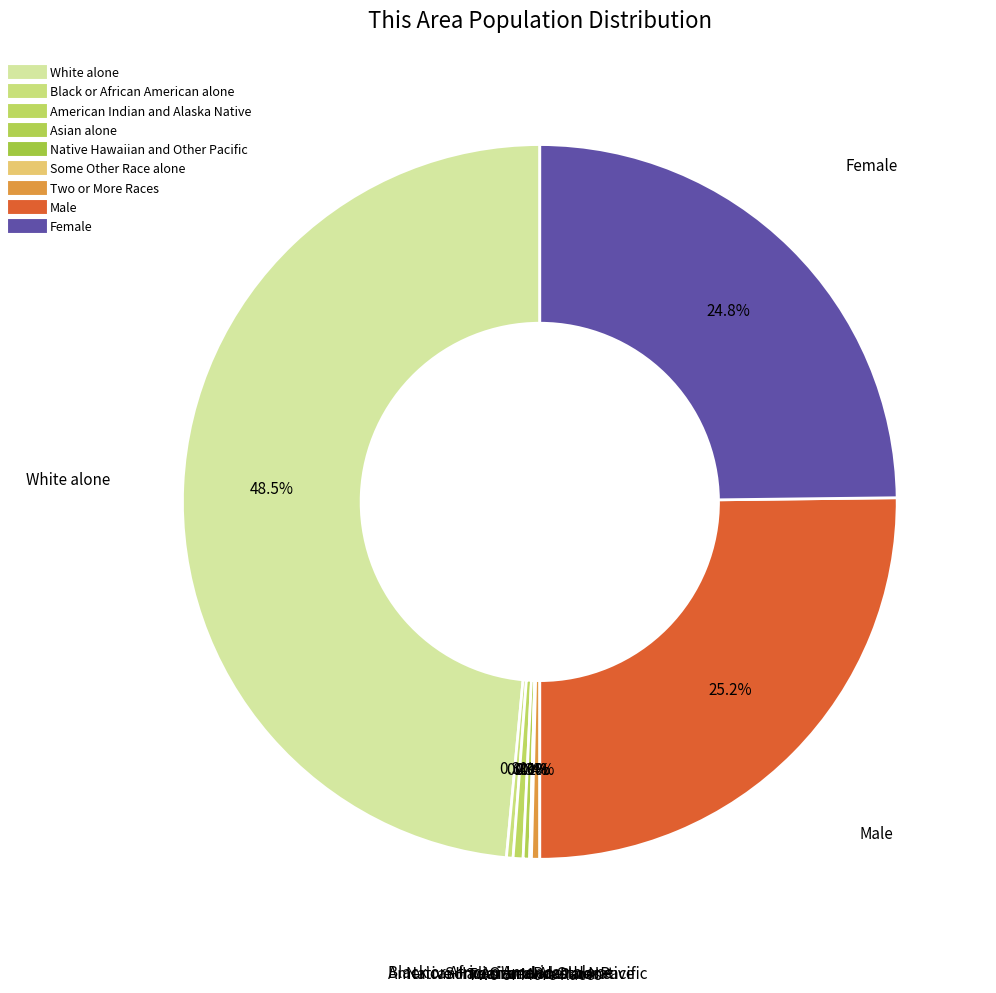

Which category has the biggest portion of the pie?

White alone